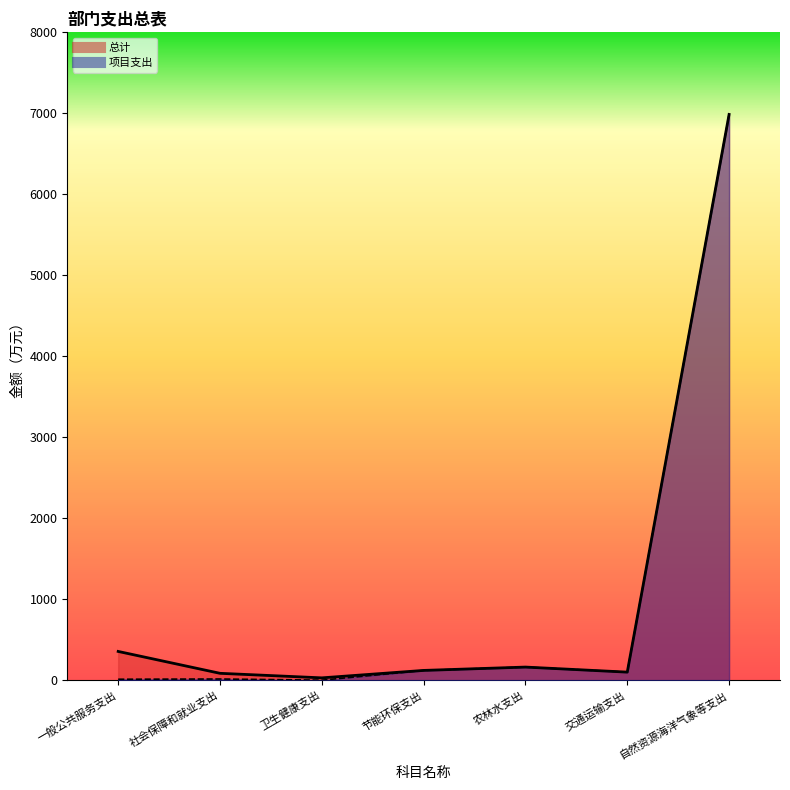

What is the difference between the second highest and minimum values in the 总计 series?

326.3